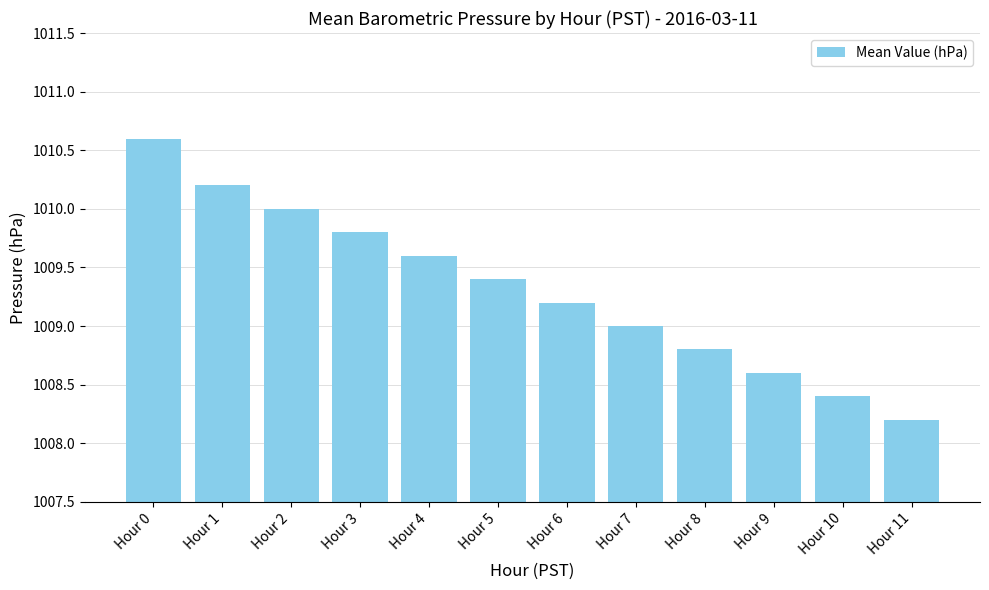

Where is the data nearest to the value 1009?

Hour 7